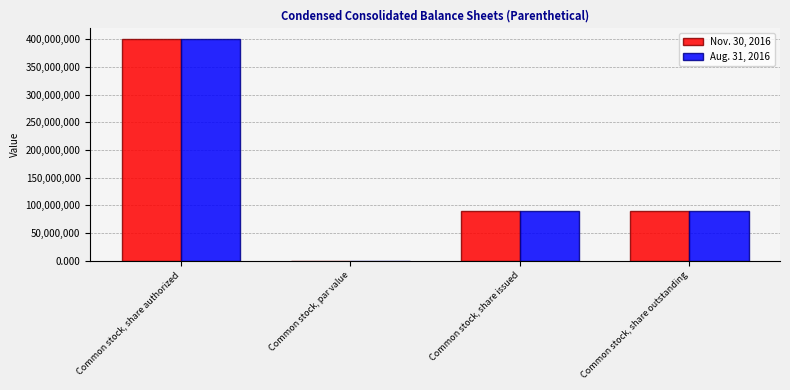

What is the sum of the Nov. 30, 2016 values at Common stock, share outstanding and Common stock, share authorized?

490000000.0